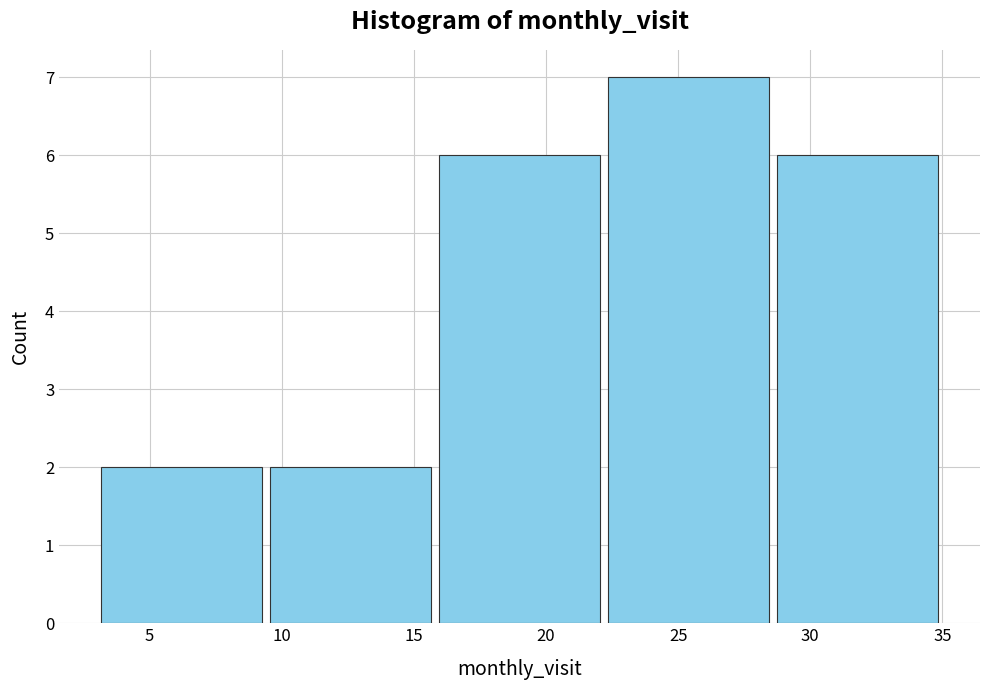

How tall is the bar that spans 9.4 to 15.8 on the x-axis? Neither the bar edges nor the heights are printed on the chart, so give them approximately, as read against the axes.

2